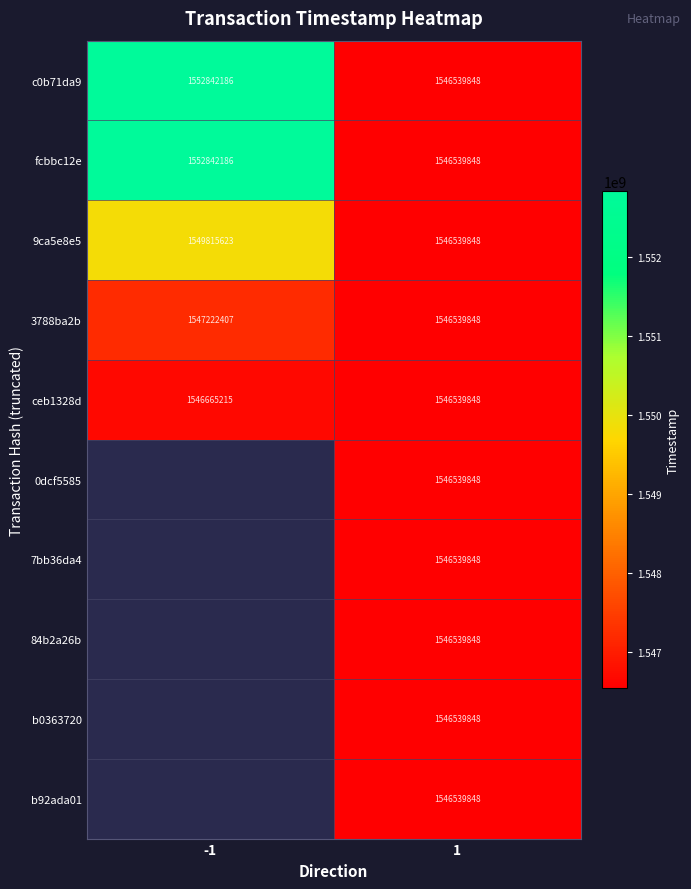

How many 9ca5e8e5 values are between 1546539848 and 1549815623?

2